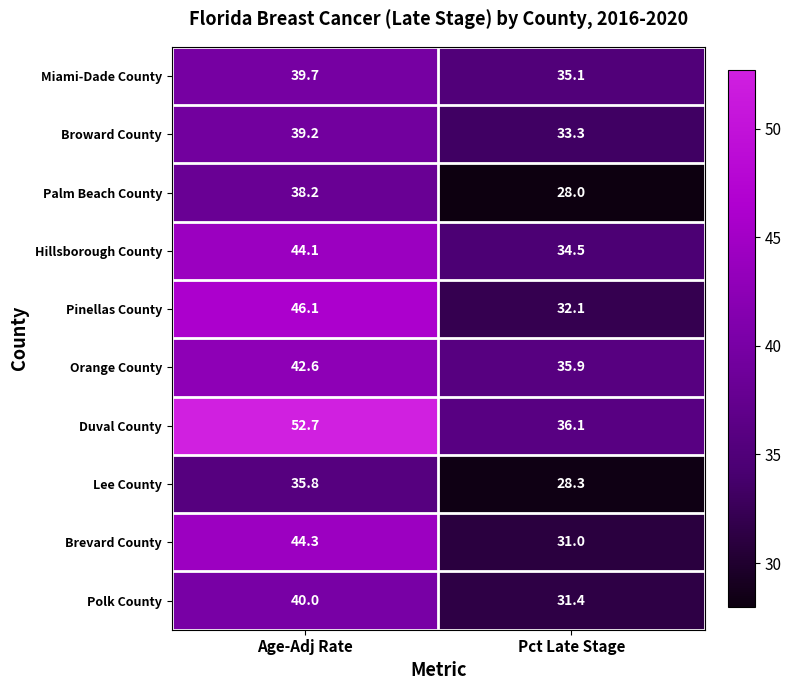

Which series has the largest range (max minus min)?

Duval County